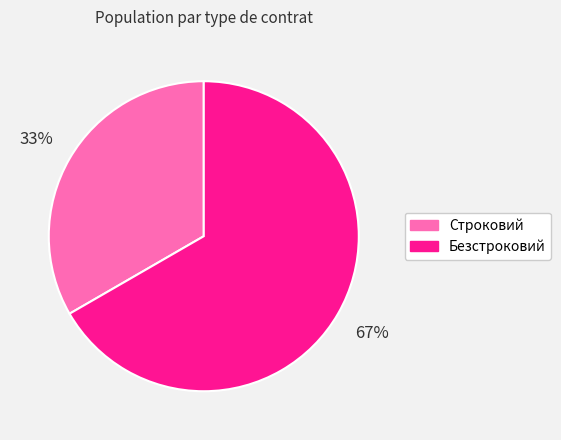

What is the largest slice in the pie chart?

Безстроковий